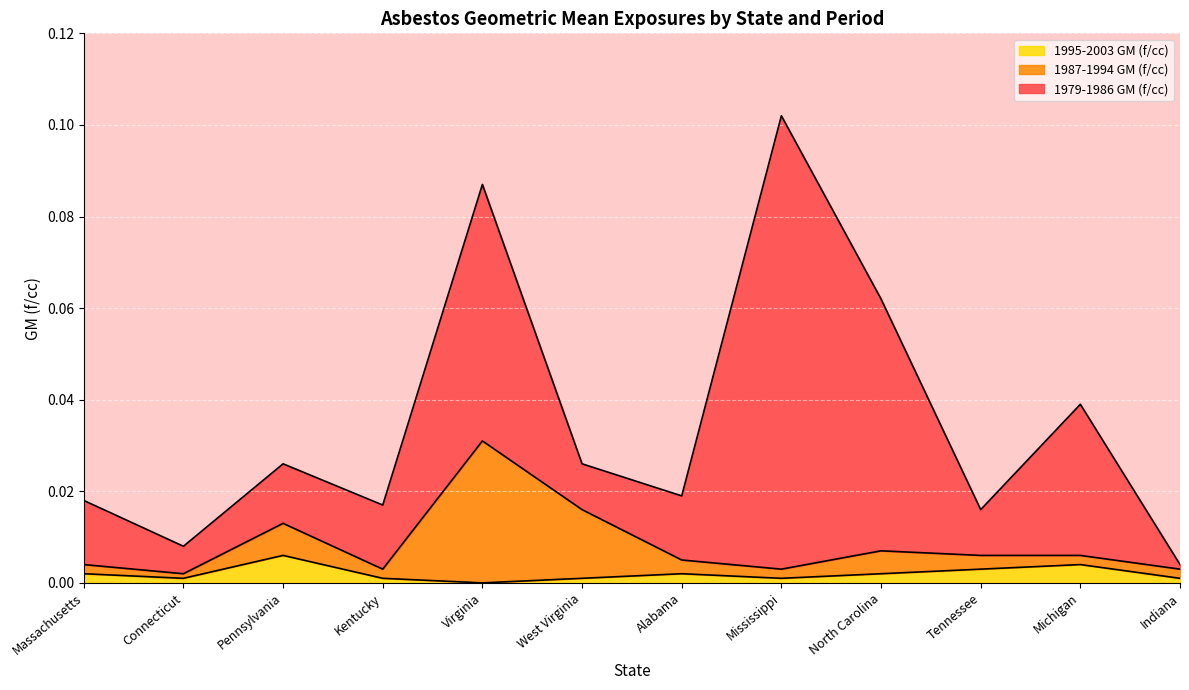

True or false: 1995-2003 GM (f/cc) and 1987-1994 GM (f/cc) cross at least once.

False